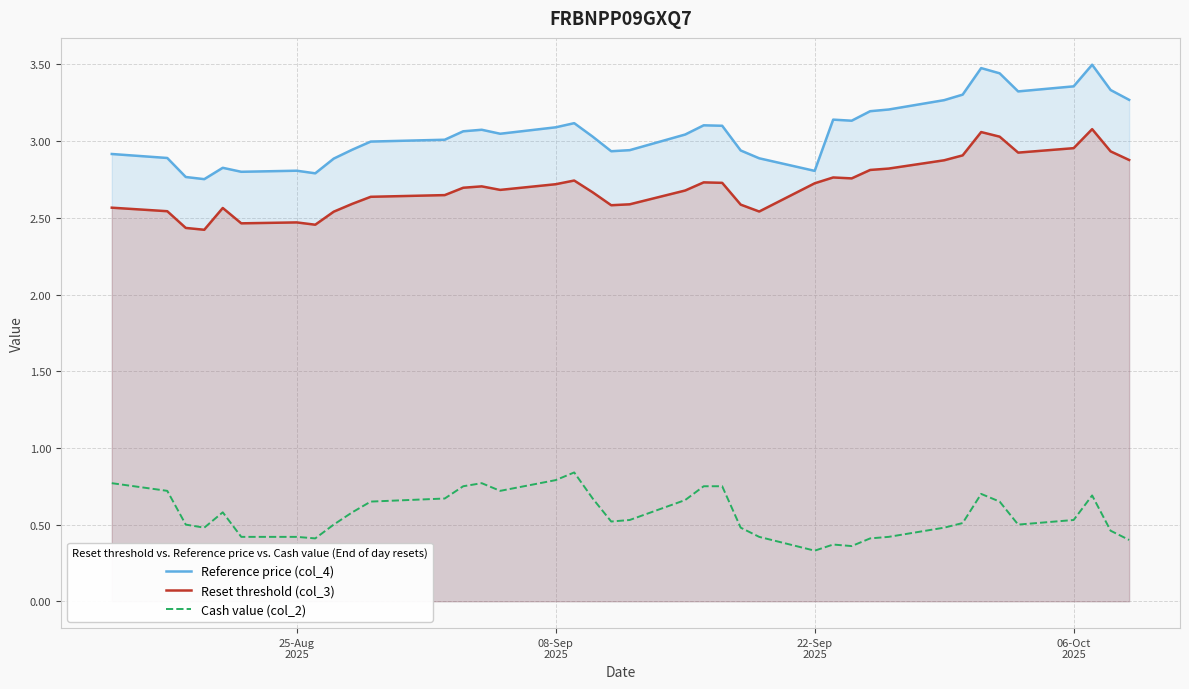

What are all the series names shown in the legend?

Reference price (col_4), Reset threshold (col_3), Cash value (col_2)